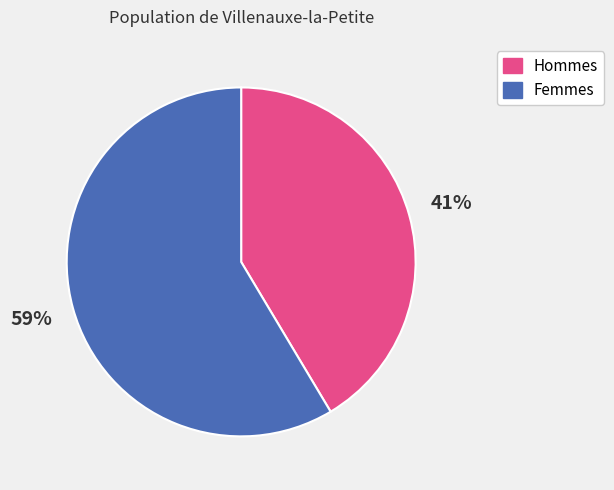

Is there any slice that represents more than half of the pie?

Yes